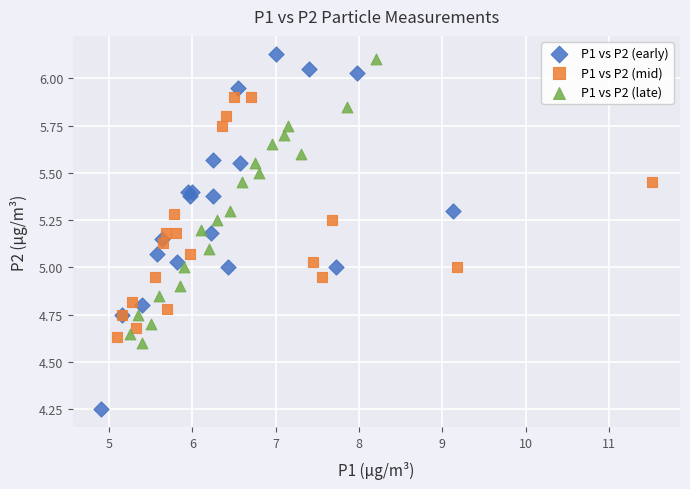

Which series contains the lowest Y value?

P1 vs P2 (early)